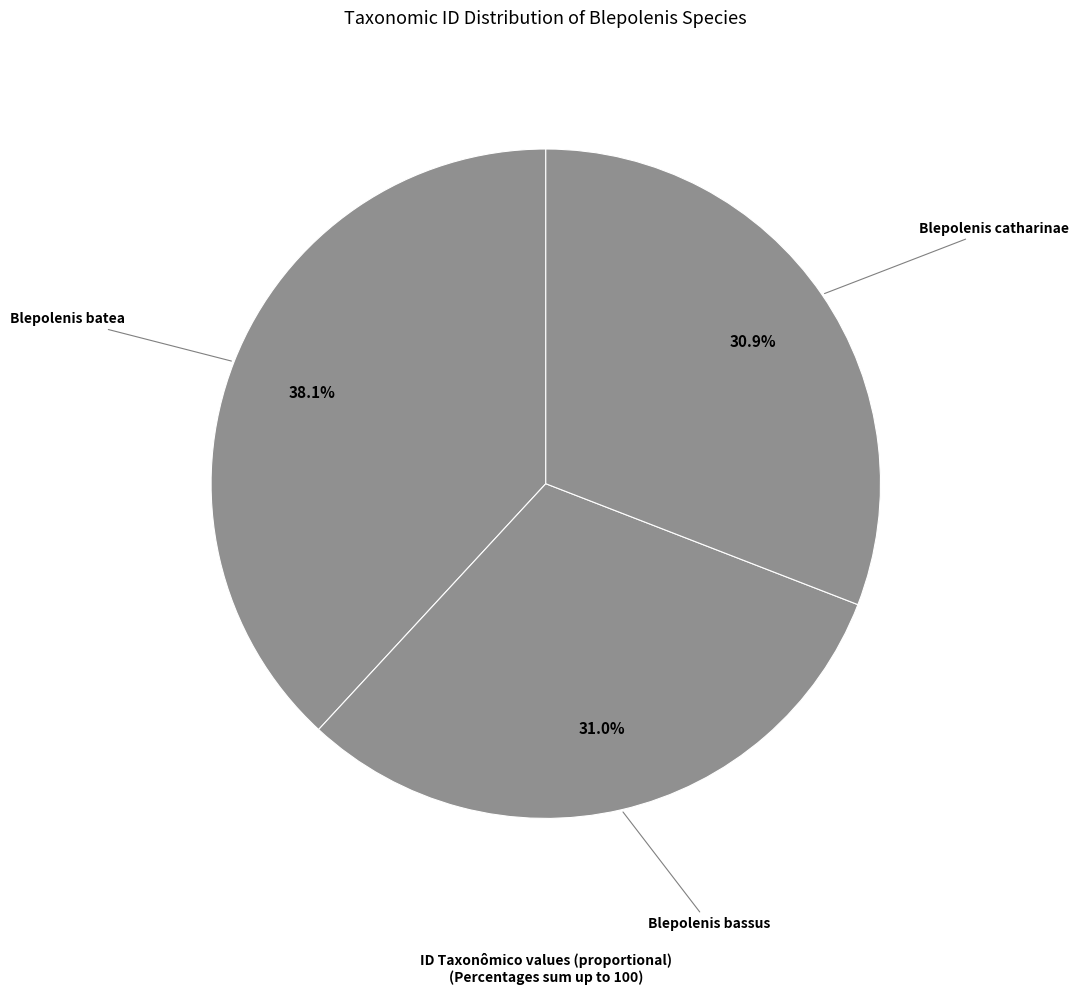

Count the number of slices in the pie.

3